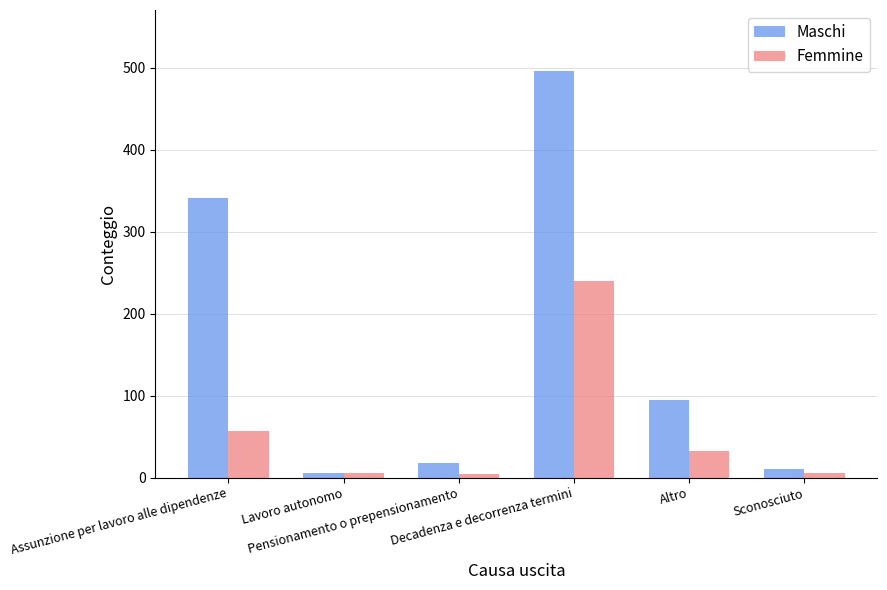

Rank the series at Sconosciuto from lowest to highest value.

Femmine, Maschi